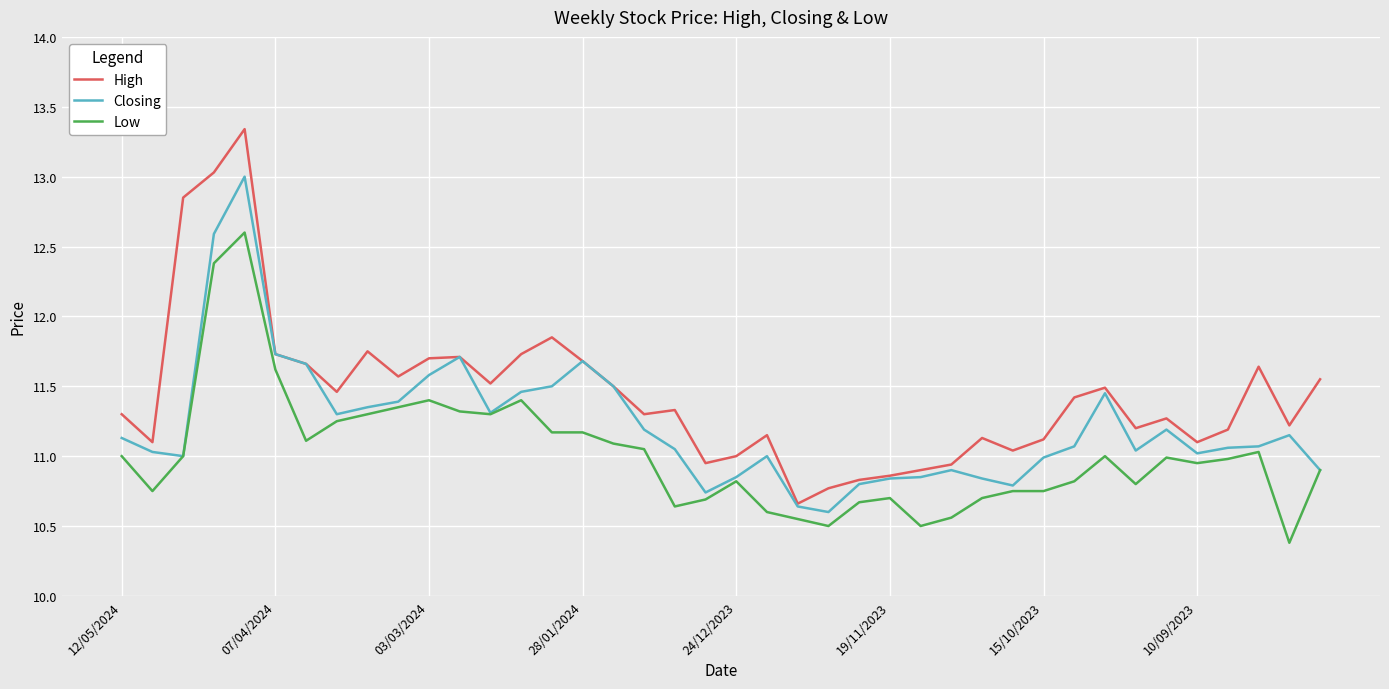

What is the maximum value shown in the chart?

13.3